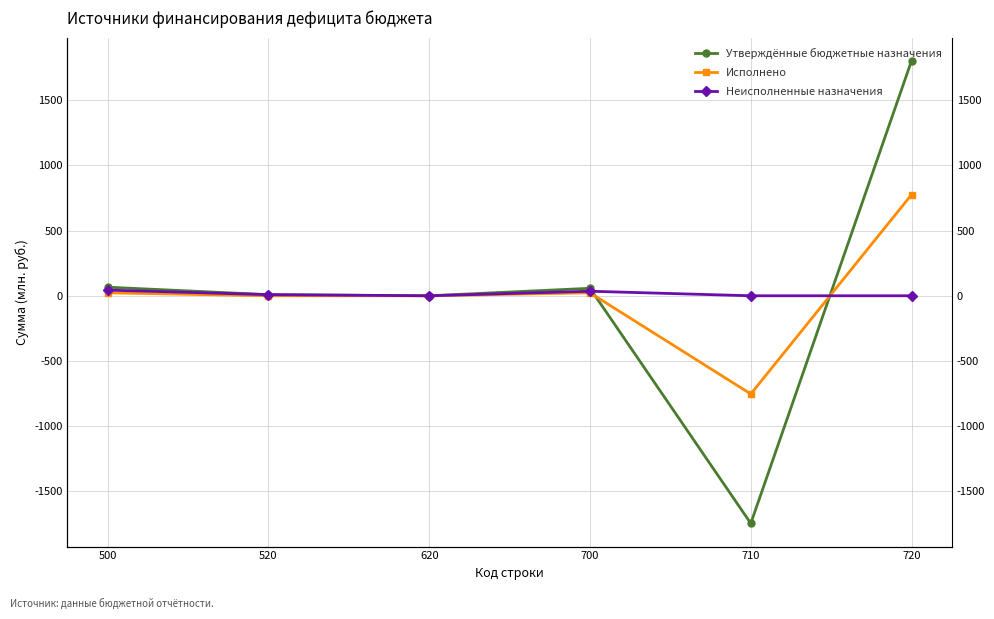

How many positive values does the Неисполненные назначения series have?

3